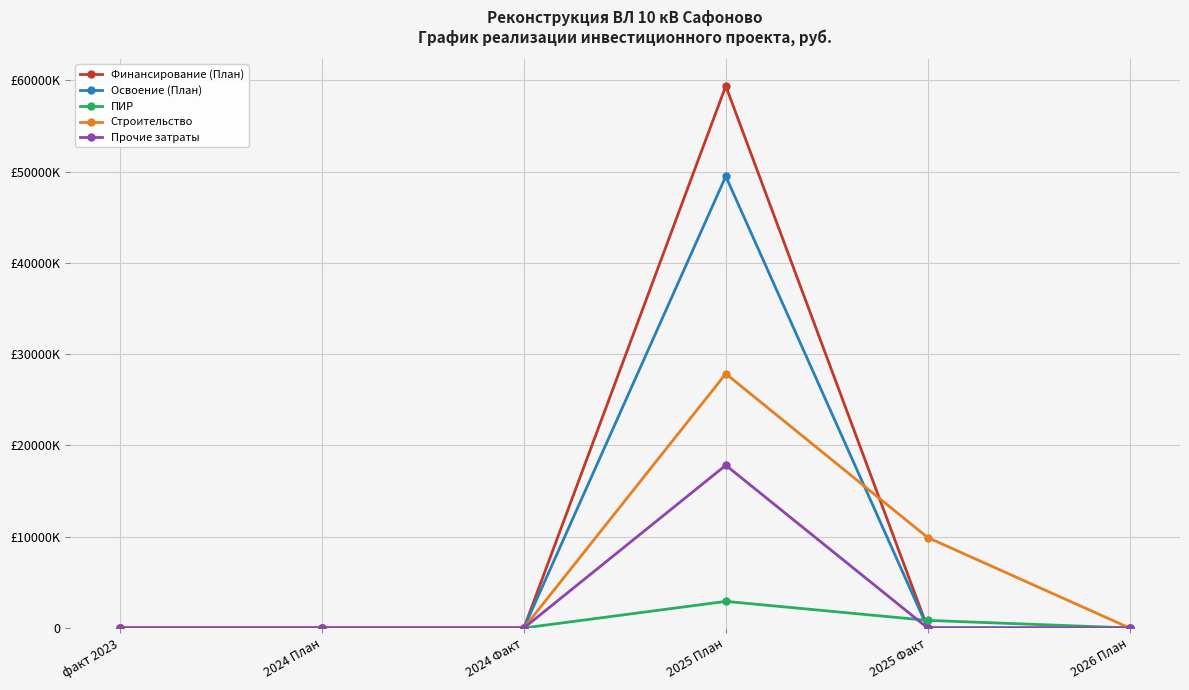

What are all the series names shown in the legend?

Финансирование (План), Освоение (План), ПИР, Строительство, Прочие затраты